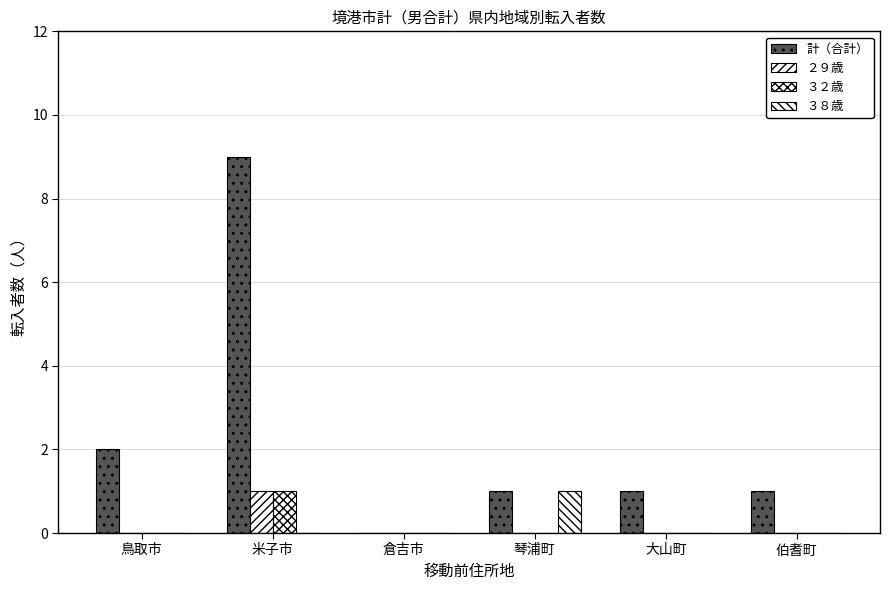

What is the highest value of the ３８歳 series?

1